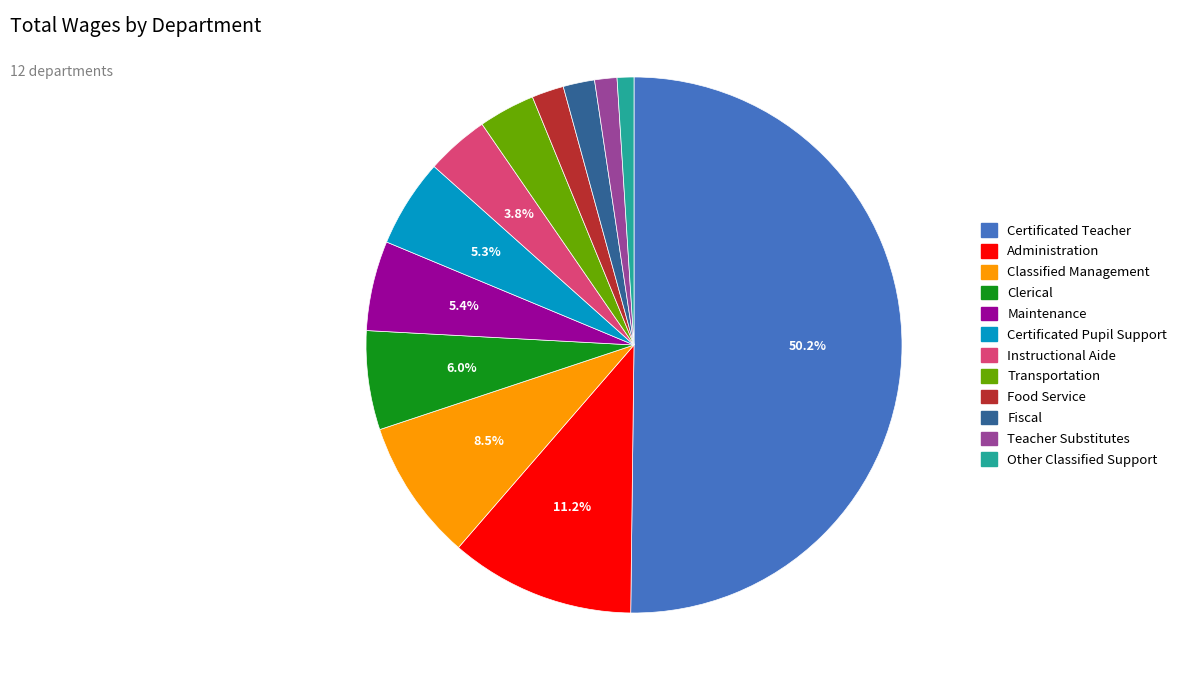

Approximately how many times larger is the value at Classified Management compared to Instructional Aide?

2.2